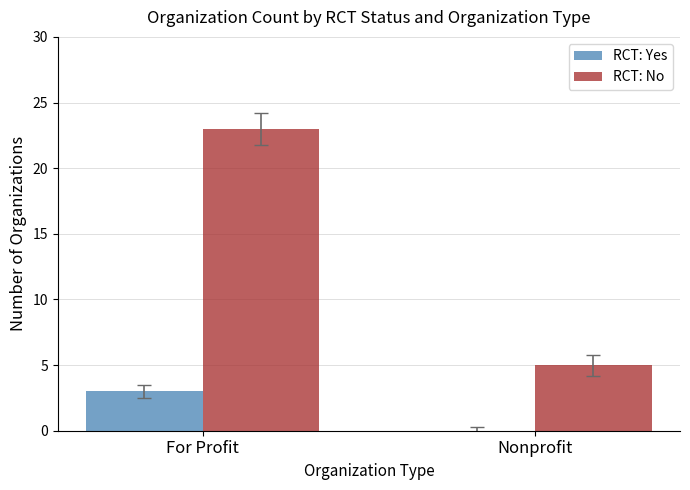

Are the bars grouped side by side (vs. stacked)?

Yes